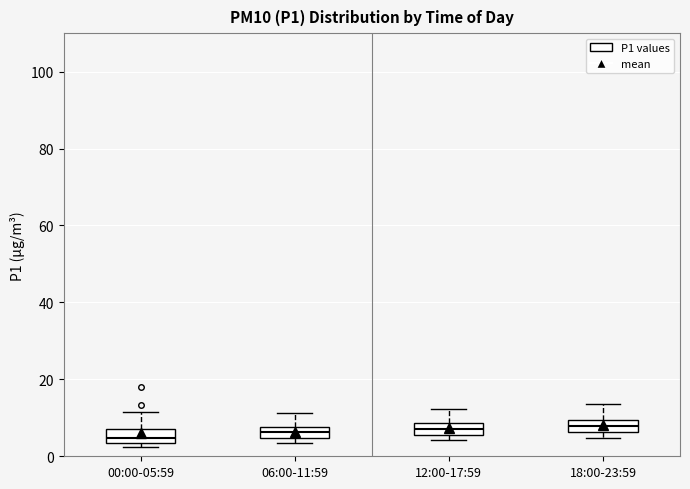

Where is the upper edge of the box for 12:00-17:59 on the y-axis? The values are not printed on the chart, so give them approximately, as read against the axis.

8